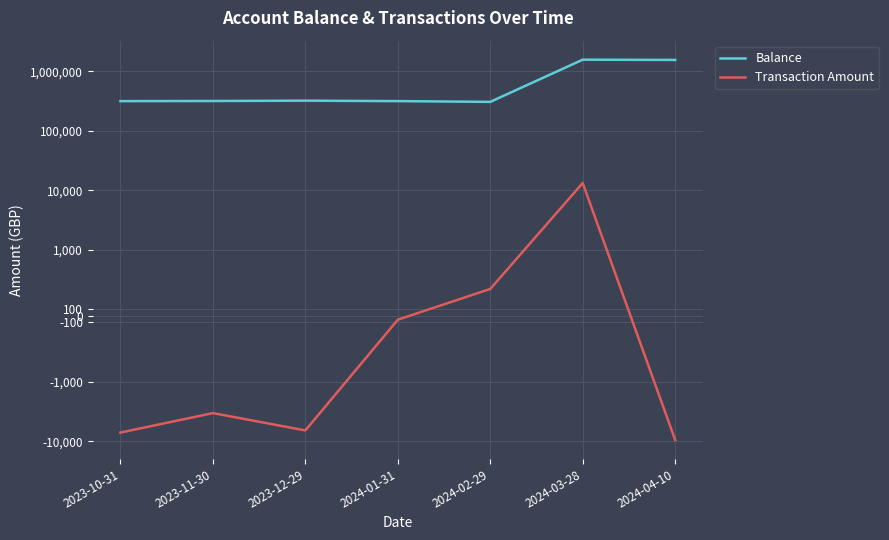

What is the difference between the second highest and second lowest values in the Transaction Amount series?

7567.4